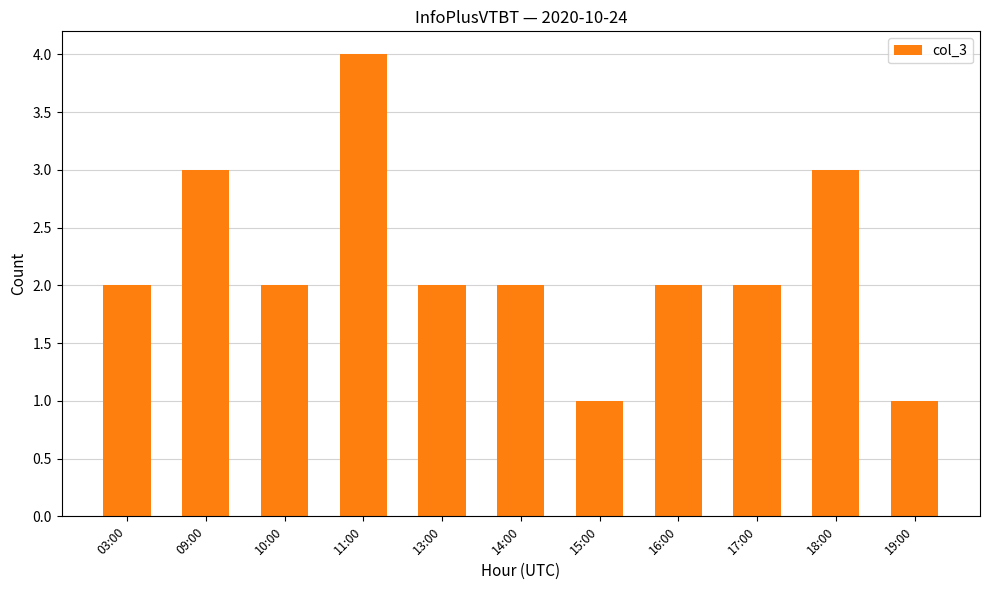

Which category has the highest value across all series?

11:00